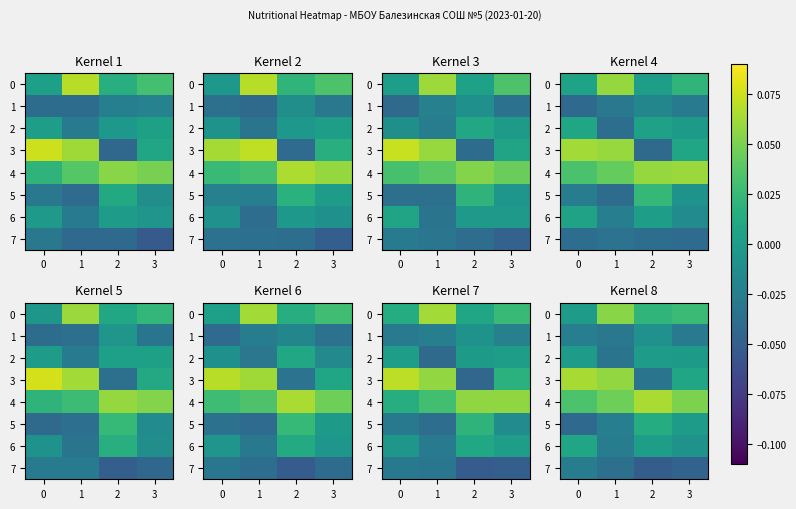

How many data points in 2 are above 0?

1